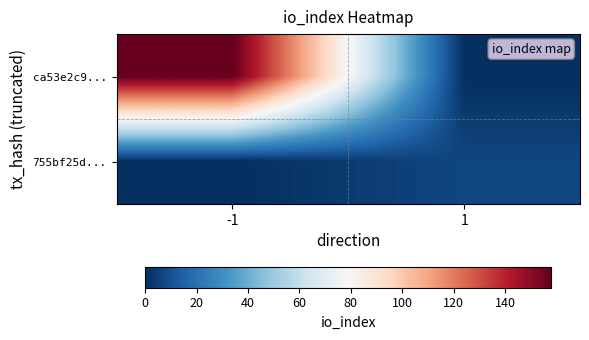

Reading left to right, transcribe all the data shown in this chart.

ca53e2c9...: -1=158	1=0
755bf25d...: -1=0	1=7